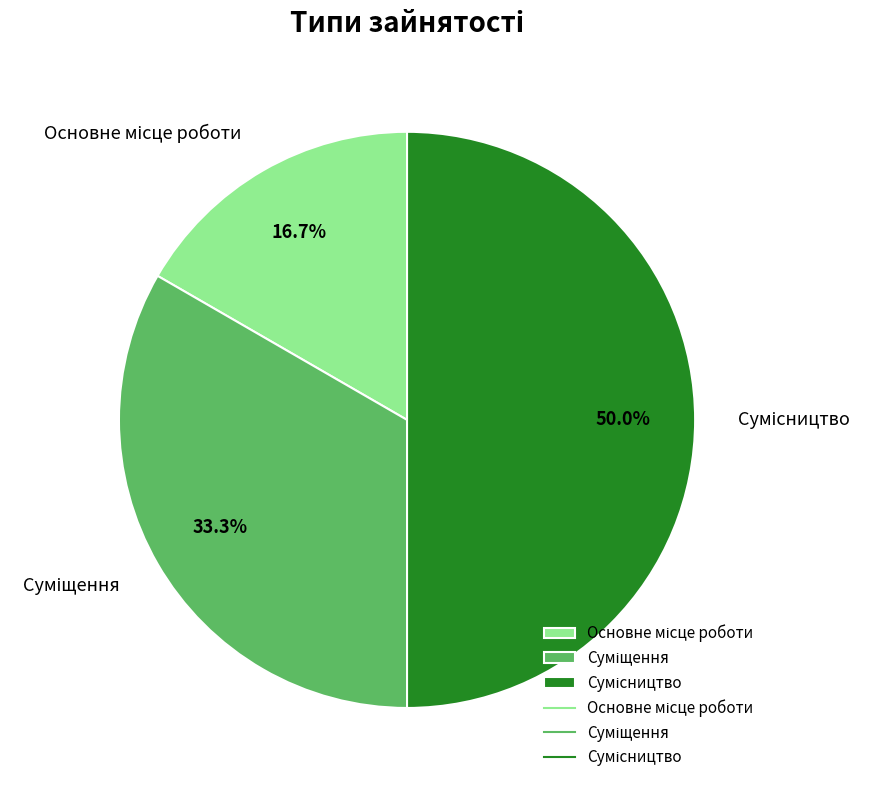

Which category has the biggest portion of the pie?

Сумісництво